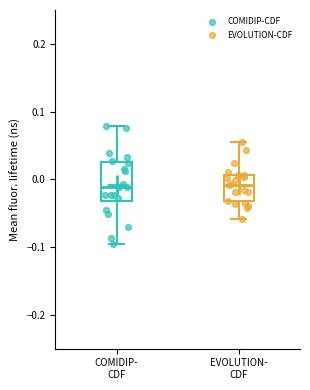

Reading left to right, transcribe this box plot: for each box, give where its median line is, the range the box spans, and where its two whiskers end, as read against the y-axis. The values are not printed on the chart, so give them approximately, as read against the axis.

COMIDIP- CDF: median -0.01, box -0.03 to 0.03, whiskers -0.10 to 0.08
EVOLUTION- CDF: median -0.01, box -0.03 to 0.01, whiskers -0.06 to 0.06